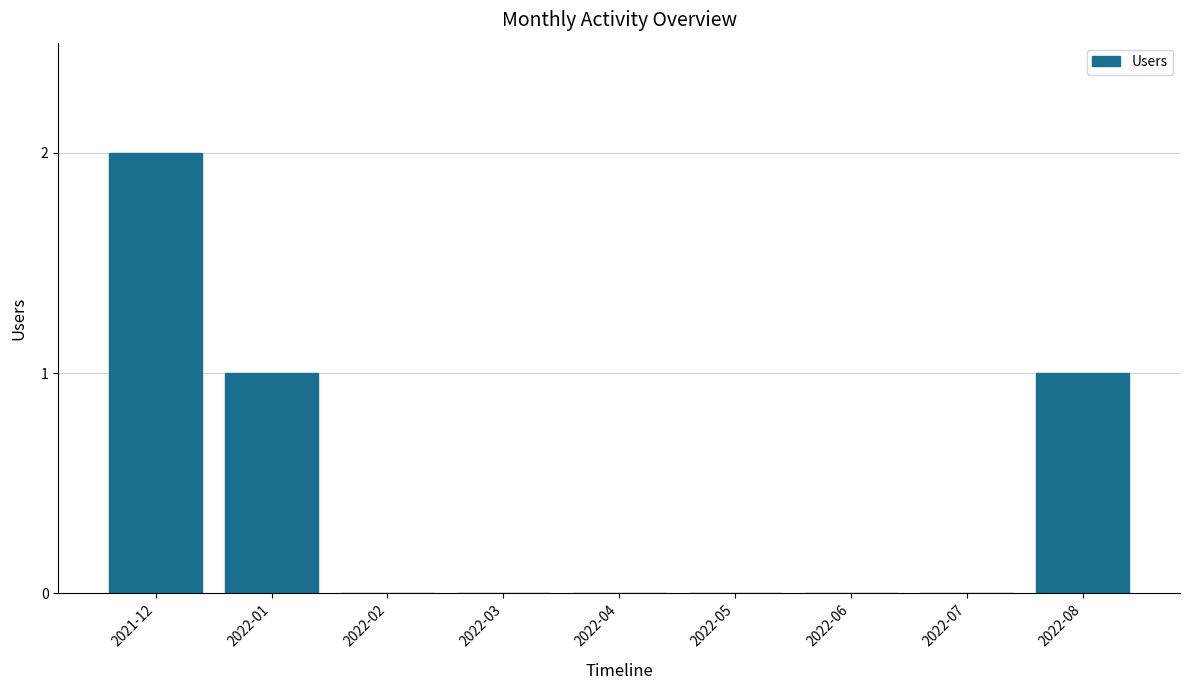

Reading right to left, transcribe all the data shown in this chart.

2022-08=1	2022-07=0	2022-06=0	2022-05=0	2022-04=0	2022-03=0	2022-02=0	2022-01=1	2021-12=2